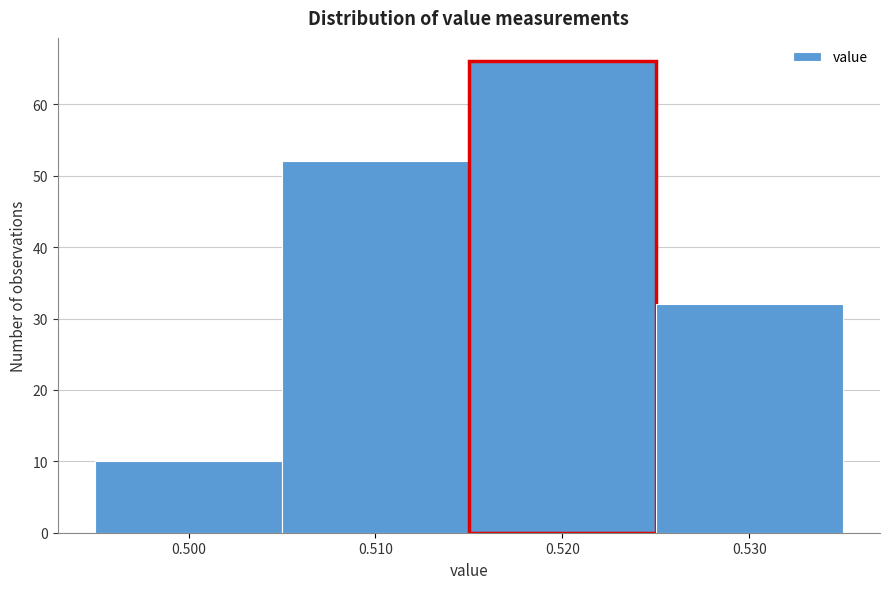

Reading left to right, transcribe this chart: for each bar, give the range it covers on the x-axis and its height. The values are not printed on the chart, so give them approximately, as read against the axis.

0.495 to 0.505: 10
0.505 to 0.515: 52
0.515 to 0.525: 66
0.525 to 0.535: 32